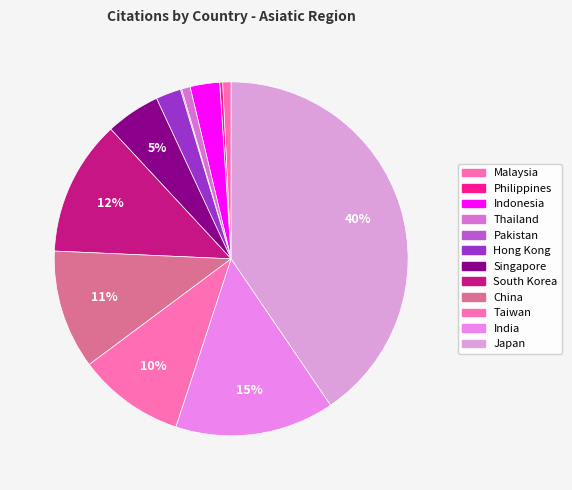

To the nearest percent, what portion does Malaysia represent?

1%